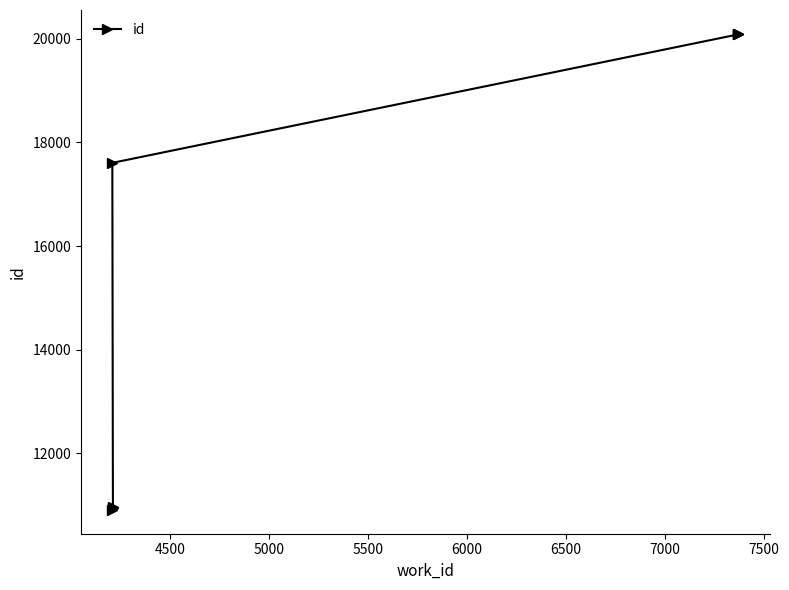

Which has a higher value, 5000 or 6000?

6000